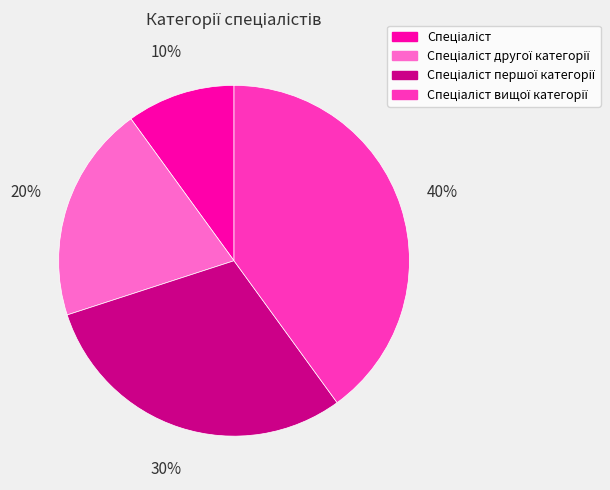

To the nearest percent, what is the average slice percentage?

25%